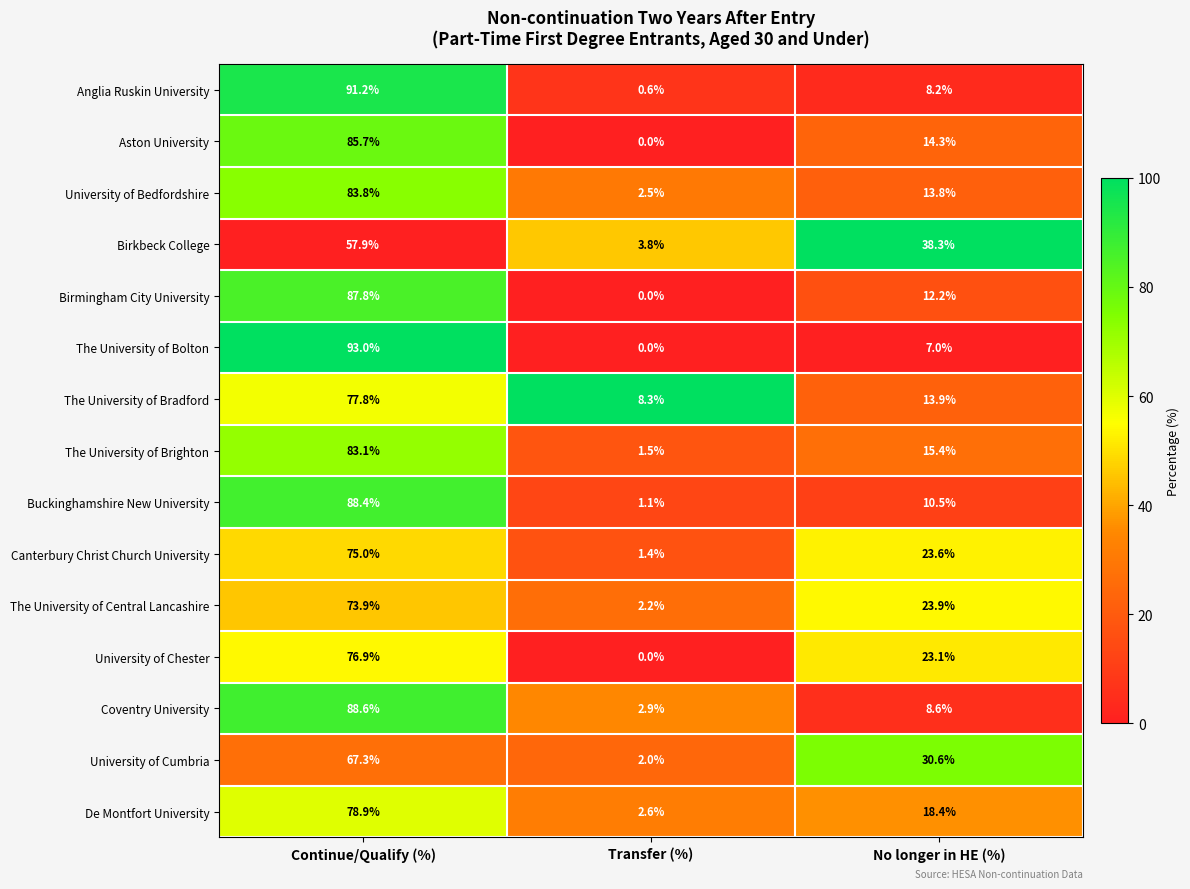

The value of University of Cumbria at No longer in HE (%) is 40.8. True or false?

False